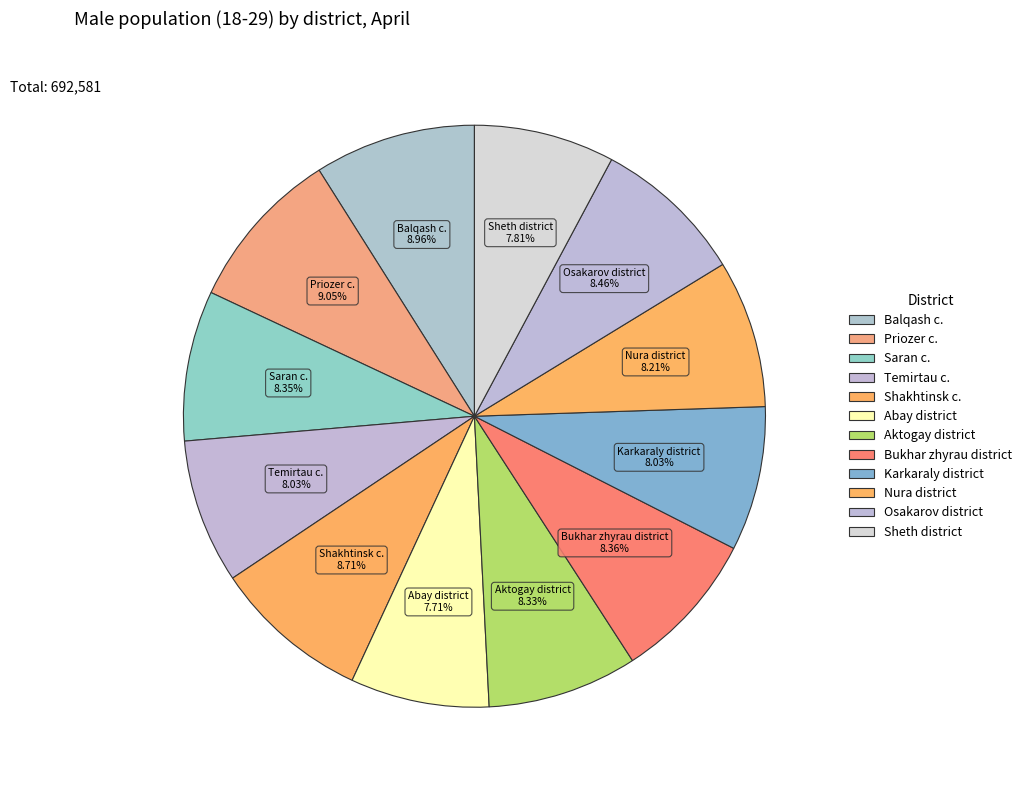

Does Priozer c. account for over 50% of the chart?

No